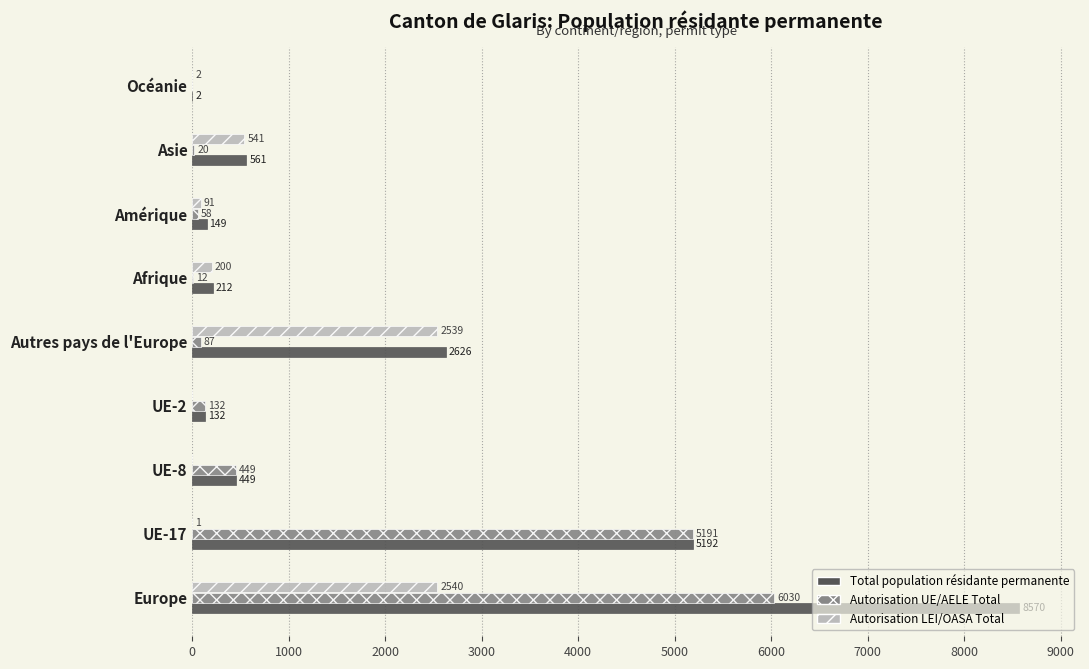

Which label corresponds to the largest value in the chart?

Europe